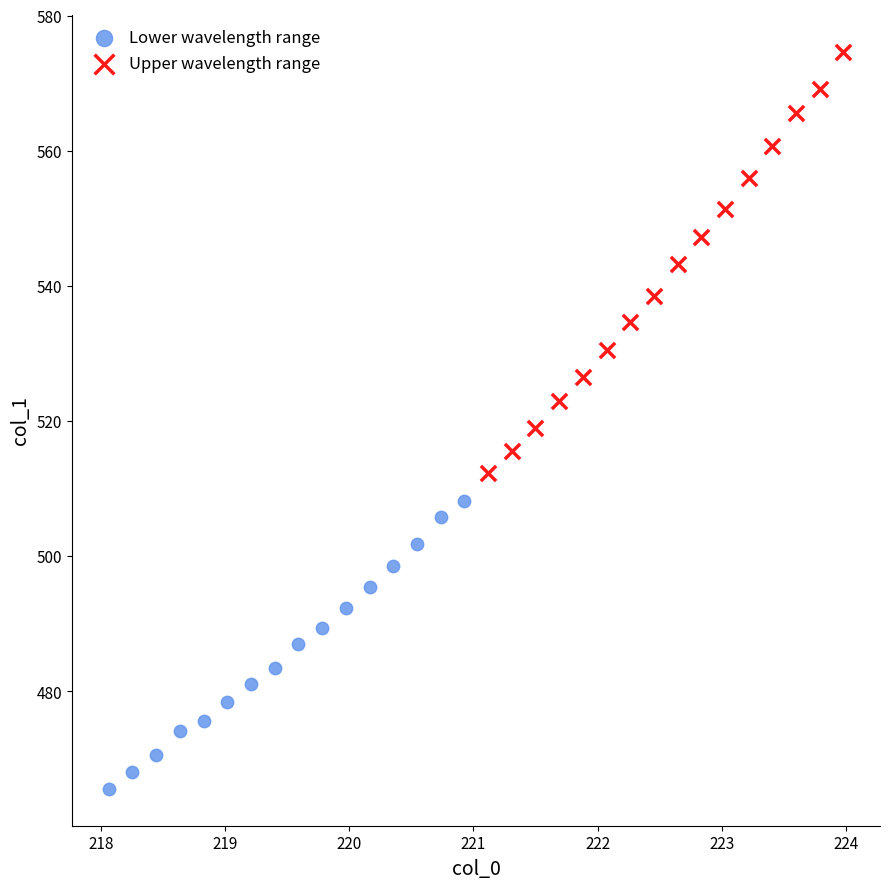

Which series has the widest spread of Y values?

Upper wavelength range